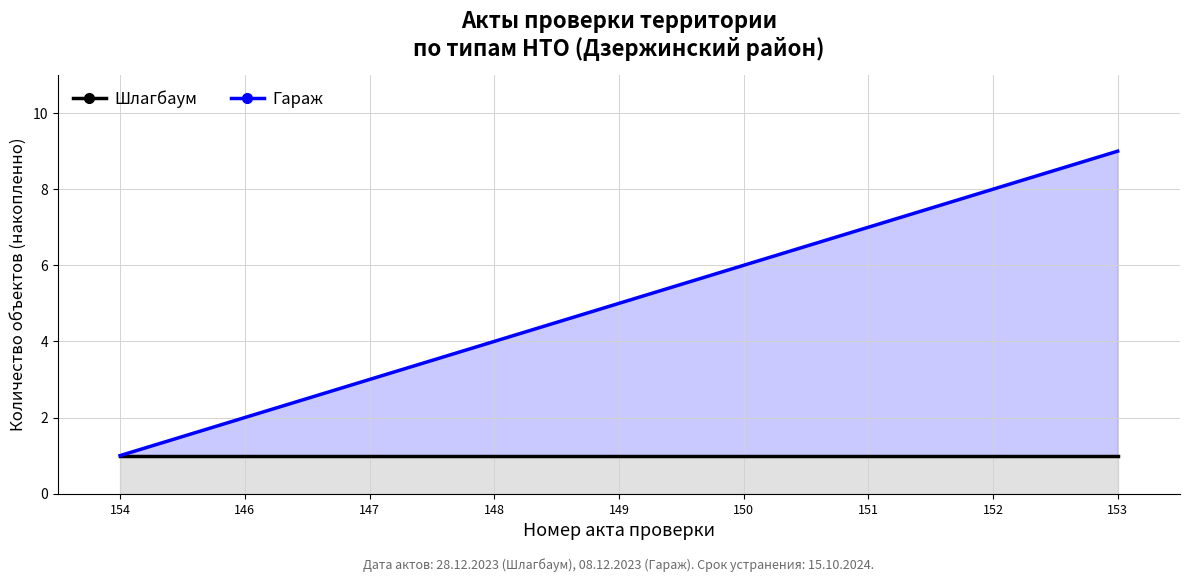

Does the chart have visible grid lines?

Yes